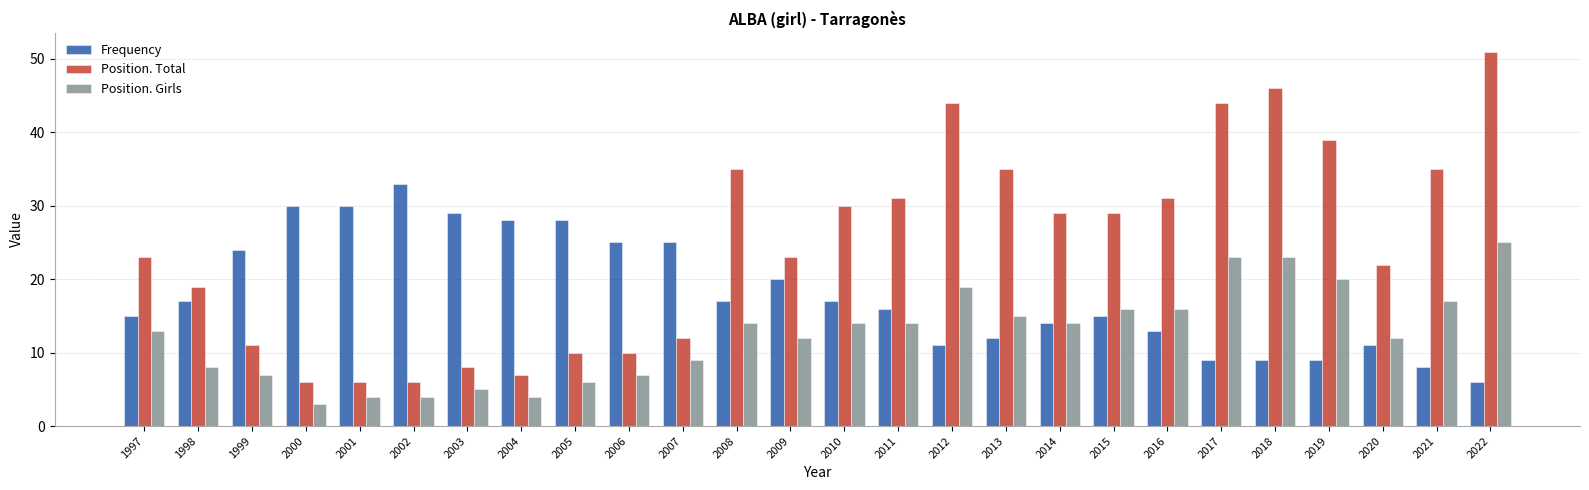

What is the difference between the second highest and second lowest values in the Position. Girls series?

19